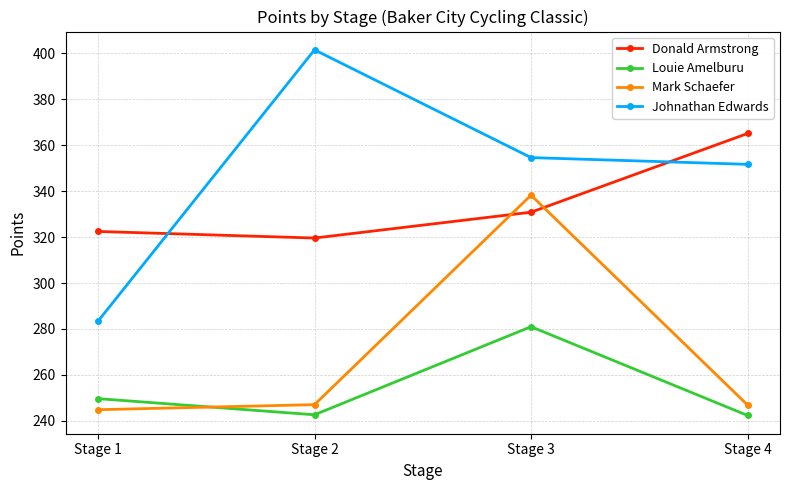

List the series in order of their peak value, lowest first.

Louie Amelburu, Mark Schaefer, Donald Armstrong, Johnathan Edwards